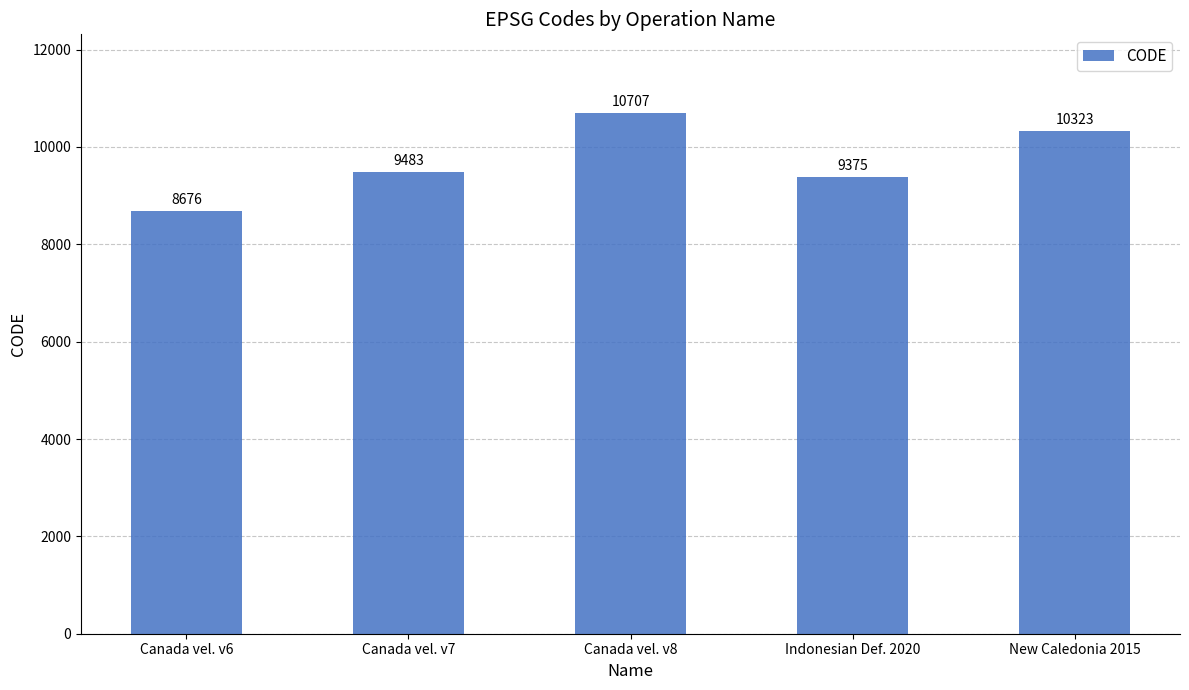

List the labels in order of value, smallest first.

Canada vel. v6, Indonesian Def. 2020, Canada vel. v7, New Caledonia 2015, Canada vel. v8